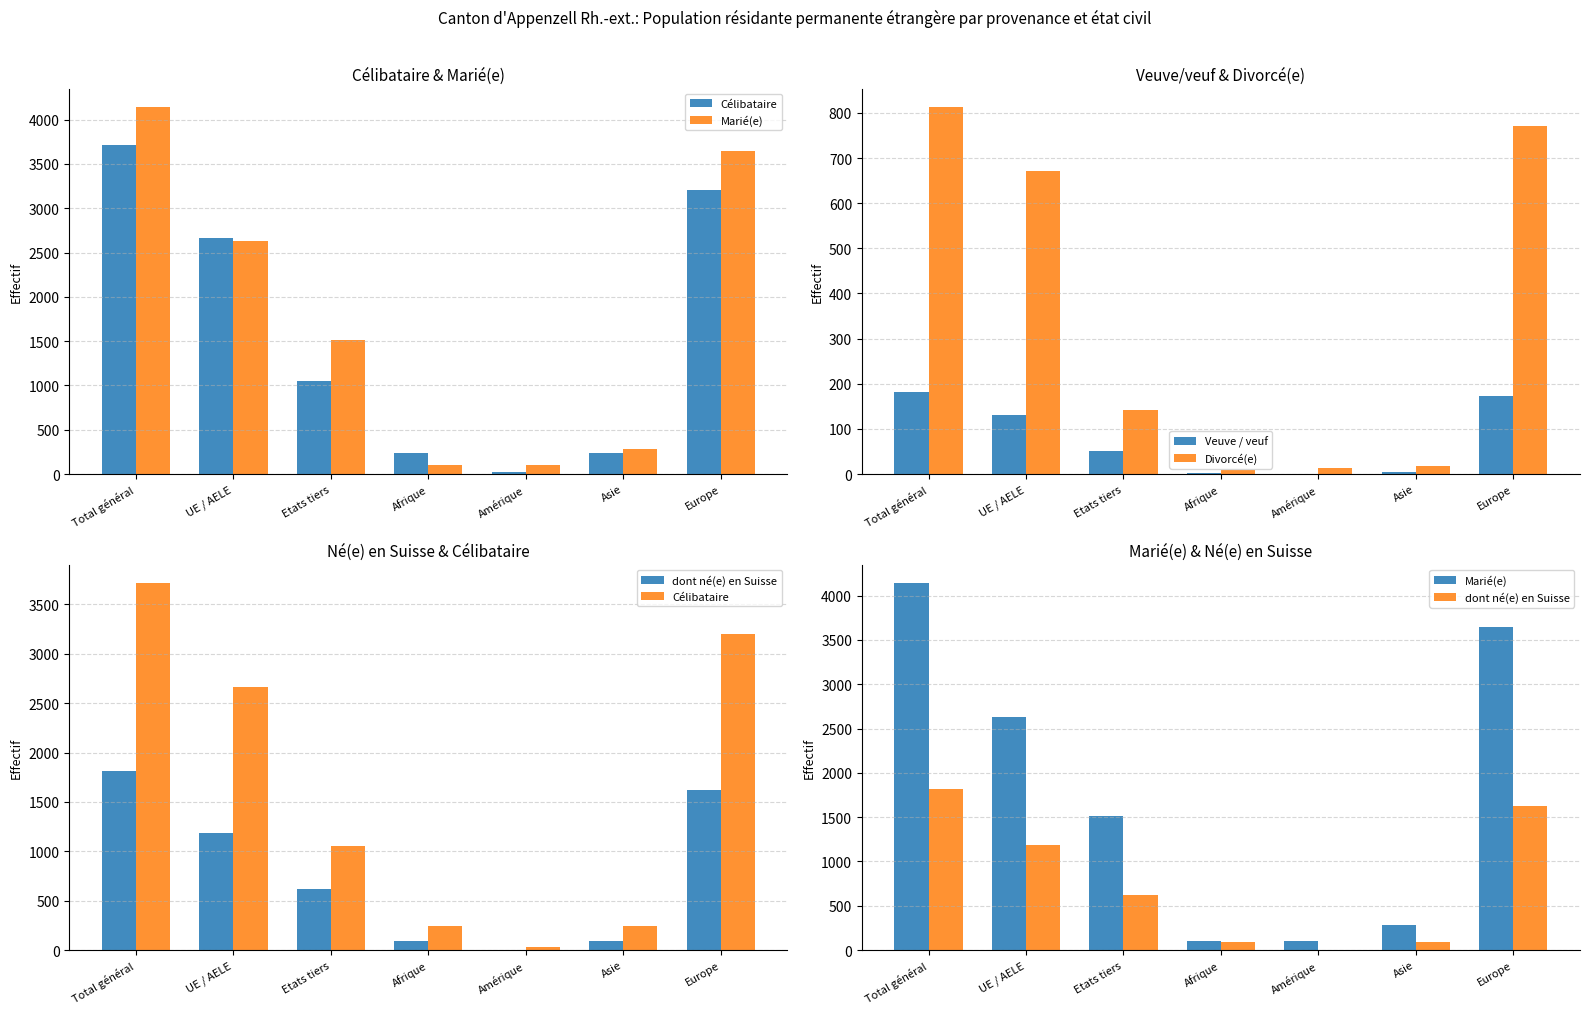

Which series has the largest range (max minus min)?

Marié(e)